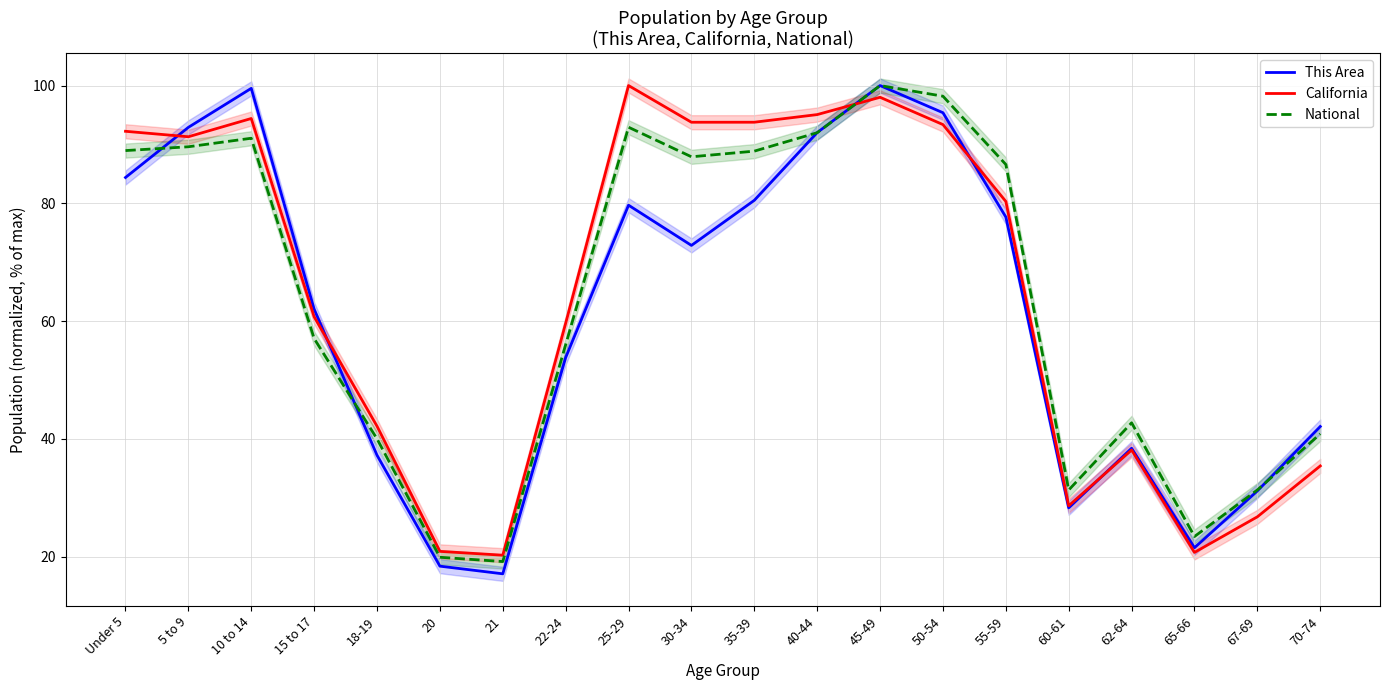

Which series ends up on top after the final intersection of California and This Area?

This Area